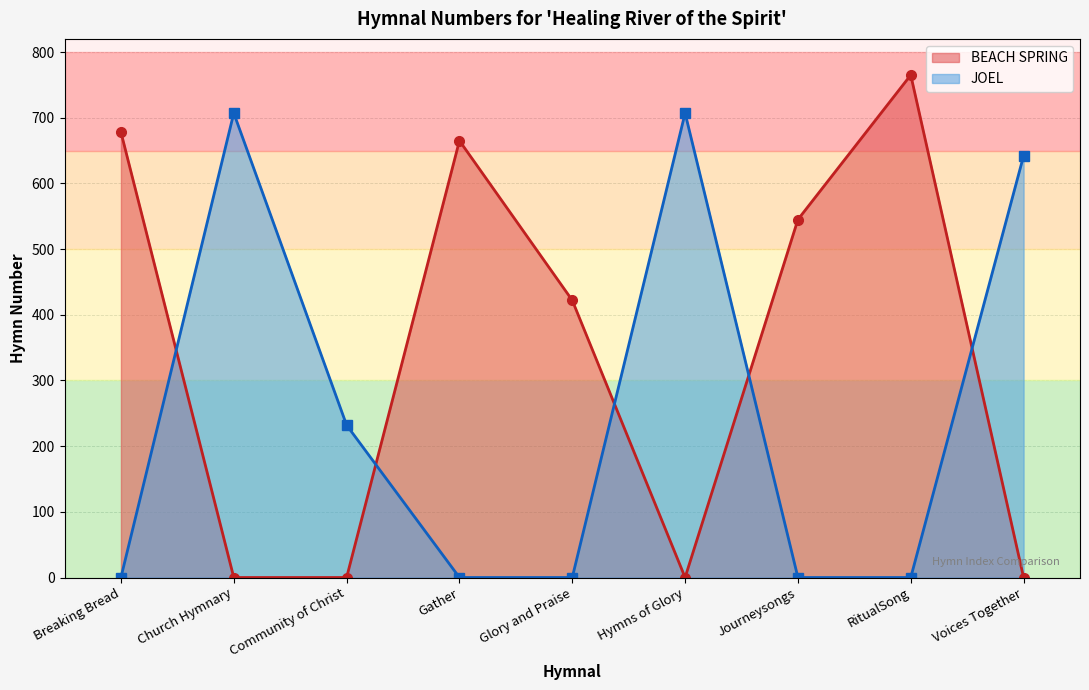

Which category has the highest value across all series?

RitualSong